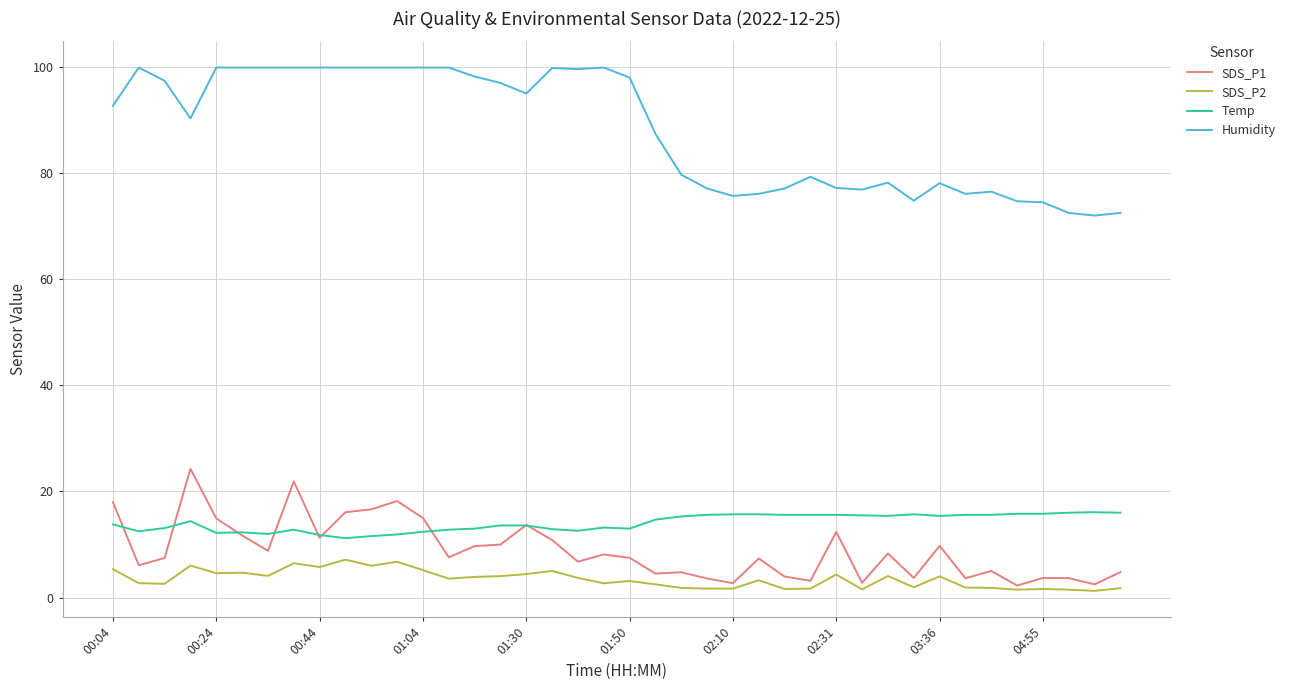

In SDS_P1, how many points are higher than both neighbors (excluding endpoints)?

12